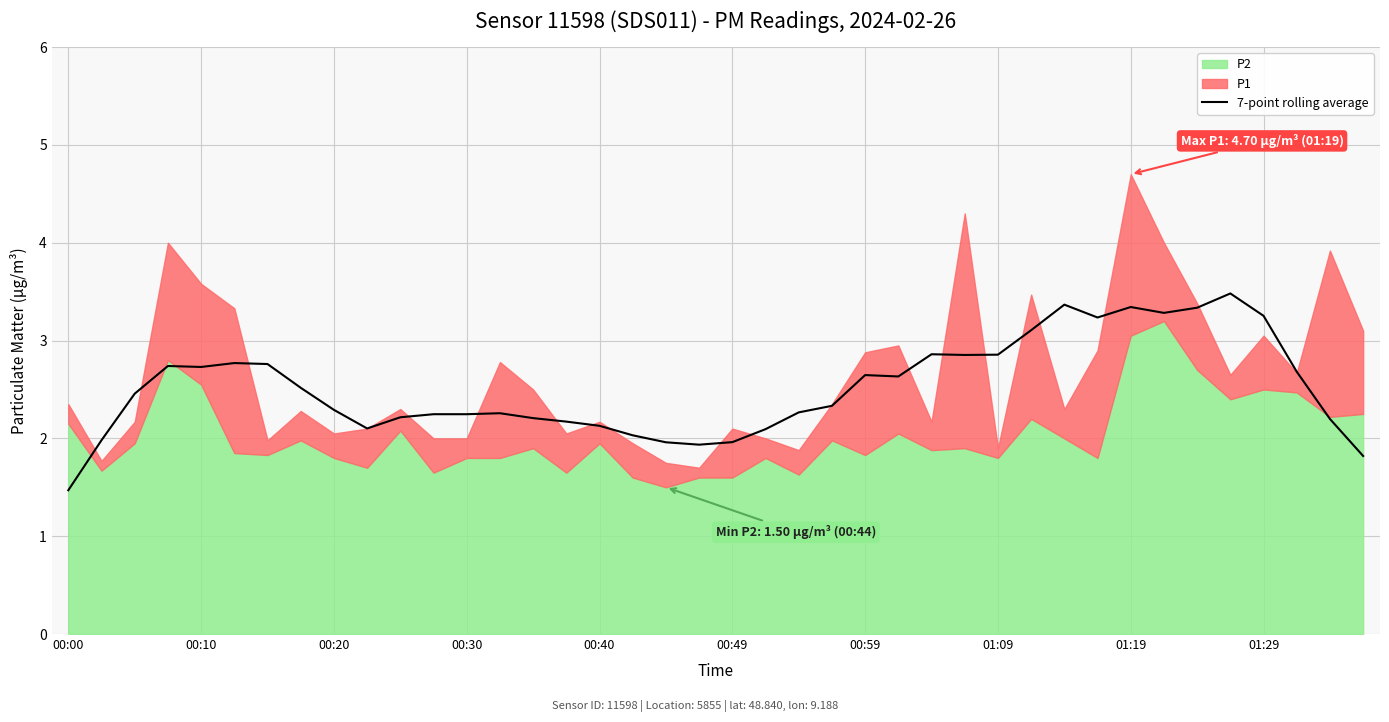

What is the highest value of the 7-point rolling average series?

3.5